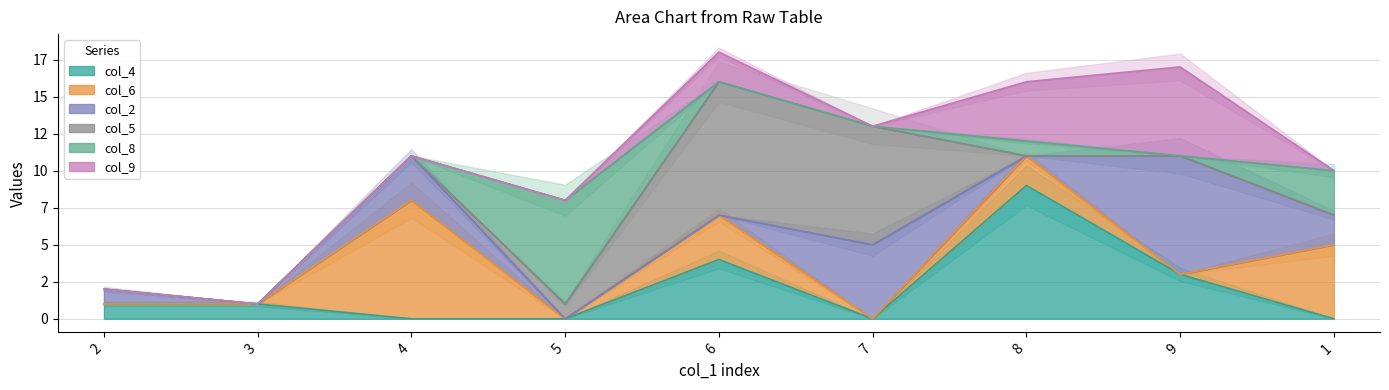

How many times do col_4 and col_5 cross each other?

1